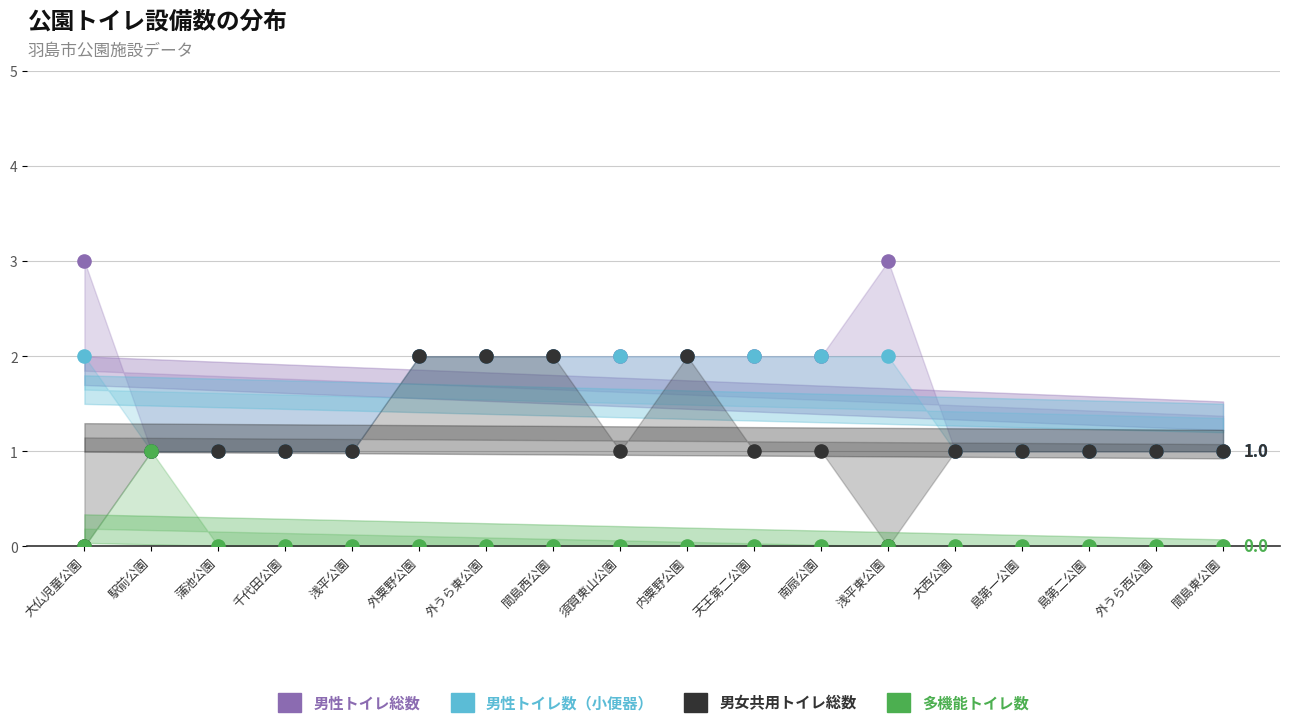

Which series has the largest Y range (max minus min)?

男性トイレ総数